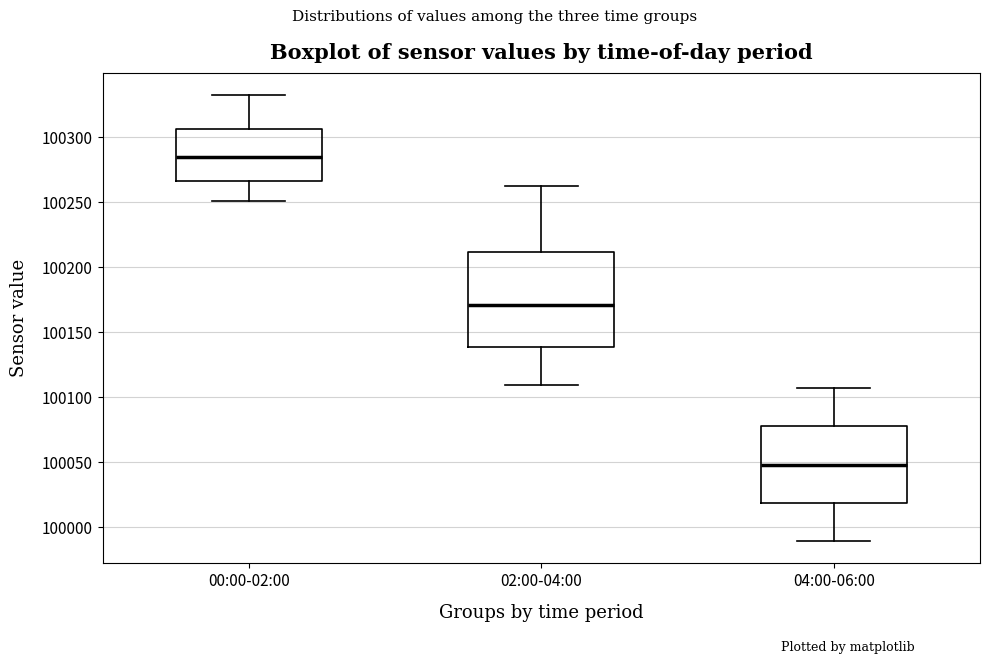

Reading left to right, transcribe this box plot: for each box, give where its median line is, the range the box spans, and where its two whiskers end, as read against the y-axis. The values are not printed on the chart, so give them approximately, as read against the axis.

00:00-02:00: median 100285, box 100265 to 100305, whiskers 100250 to 100330
02:00-04:00: median 100170, box 100140 to 100210, whiskers 100110 to 100260
04:00-06:00: median 100050, box 100020 to 100075, whiskers 99990 to 100105